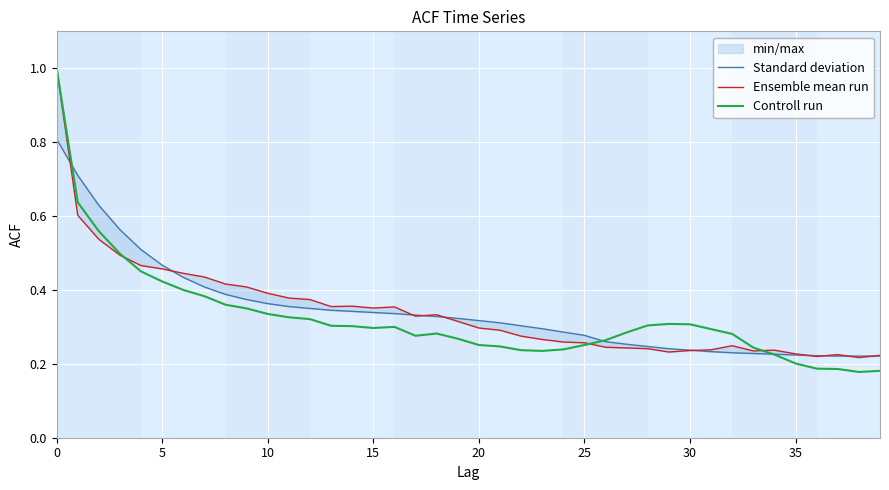

What is the label of the 16th point from the right?

24